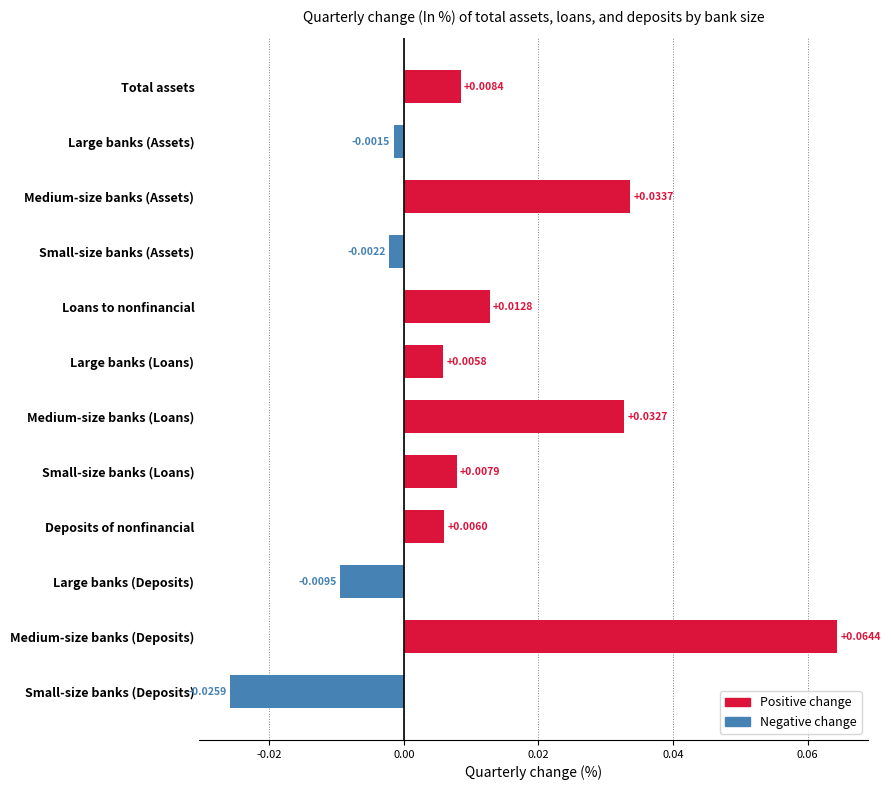

List the labels in order of value, smallest first.

Small-size banks (Deposits), Large banks (Deposits), Small-size banks (Assets), Large banks (Assets), Large banks (Loans), Deposits of nonfinancial, Small-size banks (Loans), Total assets, Loans to nonfinancial, Medium-size banks (Loans), Medium-size banks (Assets), Medium-size banks (Deposits)